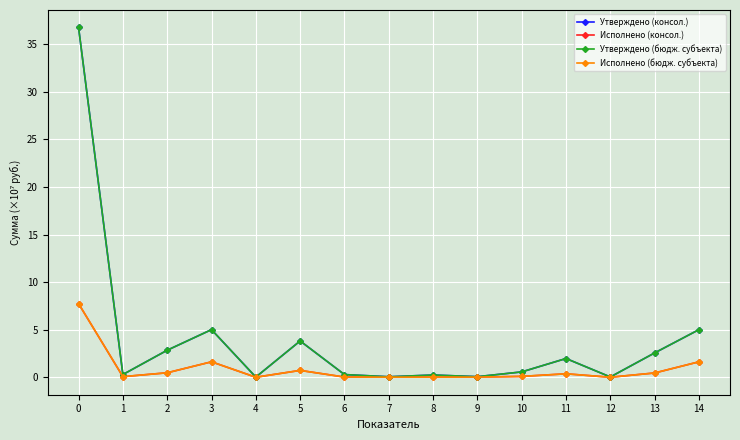

Reading left to right, what are all the values shown in this chart?

Утверждено (консол.): 0=36.8	1=0.3	2=2.8	3=5.0	4=0.0	5=3.8	6=0.3	7=0.0	8=0.2	9=0.1	10=0.6	11=2.0	12=0.0	13=2.6	14=5.0
Исполнено (консол.): 0=7.7	1=0.1	2=0.5	3=1.6	4=0.0	5=0.7	6=0.0	7=0.0	8=0.0	9=0.0	10=0.1	11=0.4	12=0.0	13=0.4	14=1.6
Утверждено (бюдж. субъекта): 0=36.8	1=0.3	2=2.8	3=5.0	4=0.0	5=3.8	6=0.3	7=0.0	8=0.2	9=0.1	10=0.6	11=2.0	12=0.0	13=2.6	14=5.0
Исполнено (бюдж. субъекта): 0=7.7	1=0.1	2=0.5	3=1.6	4=0.0	5=0.7	6=0.0	7=0.0	8=0.0	9=0.0	10=0.1	11=0.4	12=0.0	13=0.4	14=1.6